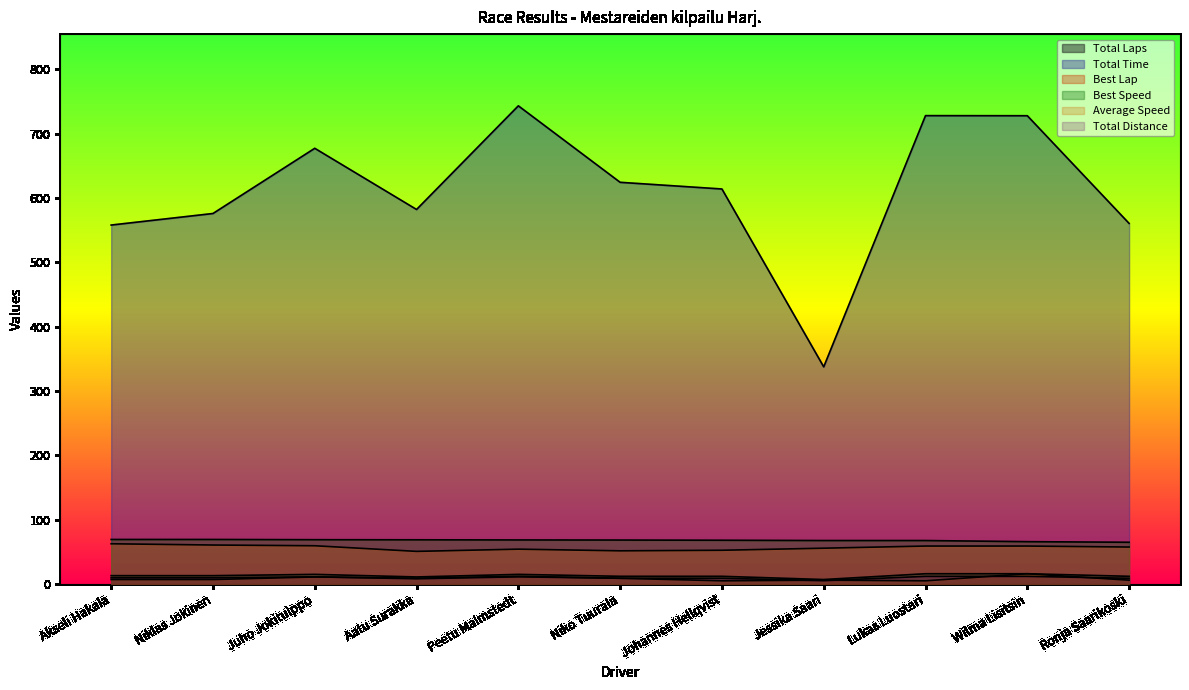

What is the average value of the Total Laps series?

12.9